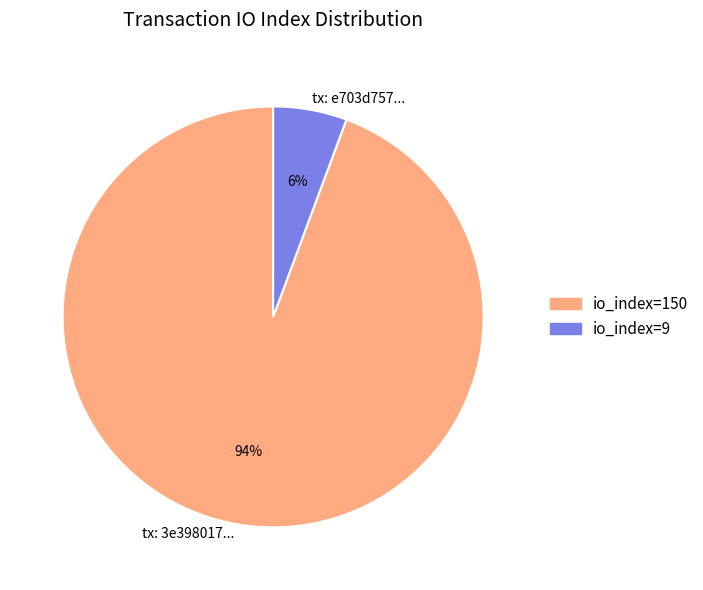

Which slice is the smallest?

io_index=9